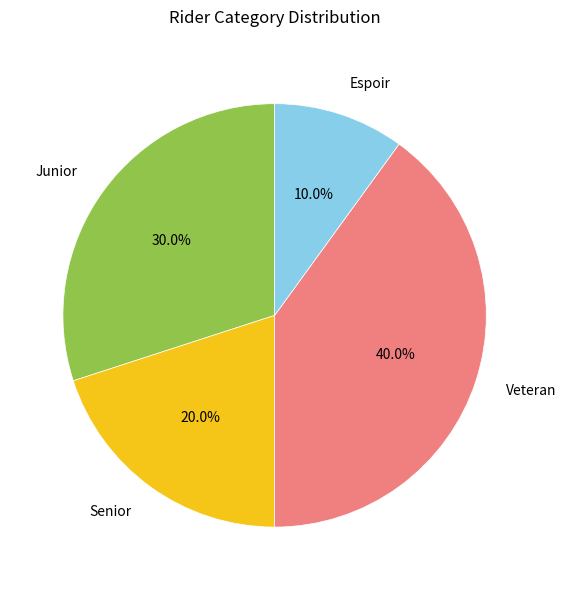

Does Veteran account for over 50% of the chart?

No